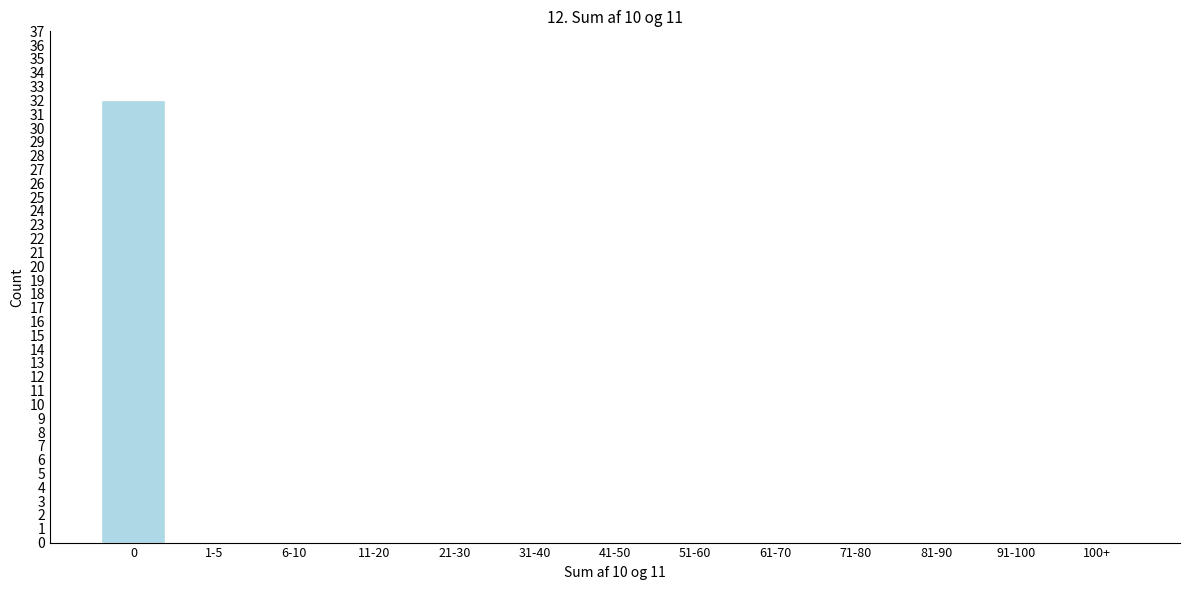

Reading left to right, list all the values displayed in this chart.

0=32	1-5=0	6-10=0	11-20=0	21-30=0	31-40=0	41-50=0	51-60=0	61-70=0	71-80=0	81-90=0	91-100=0	100+=0